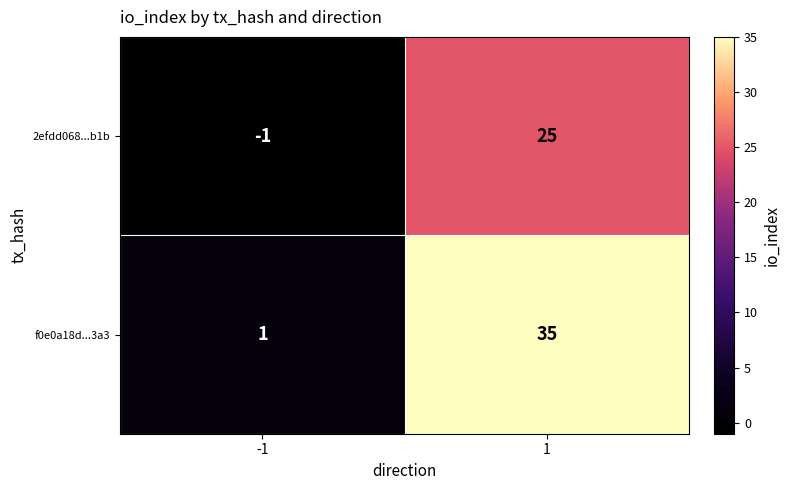

What is the highest value of the f0e0a18d...3a3 series?

35